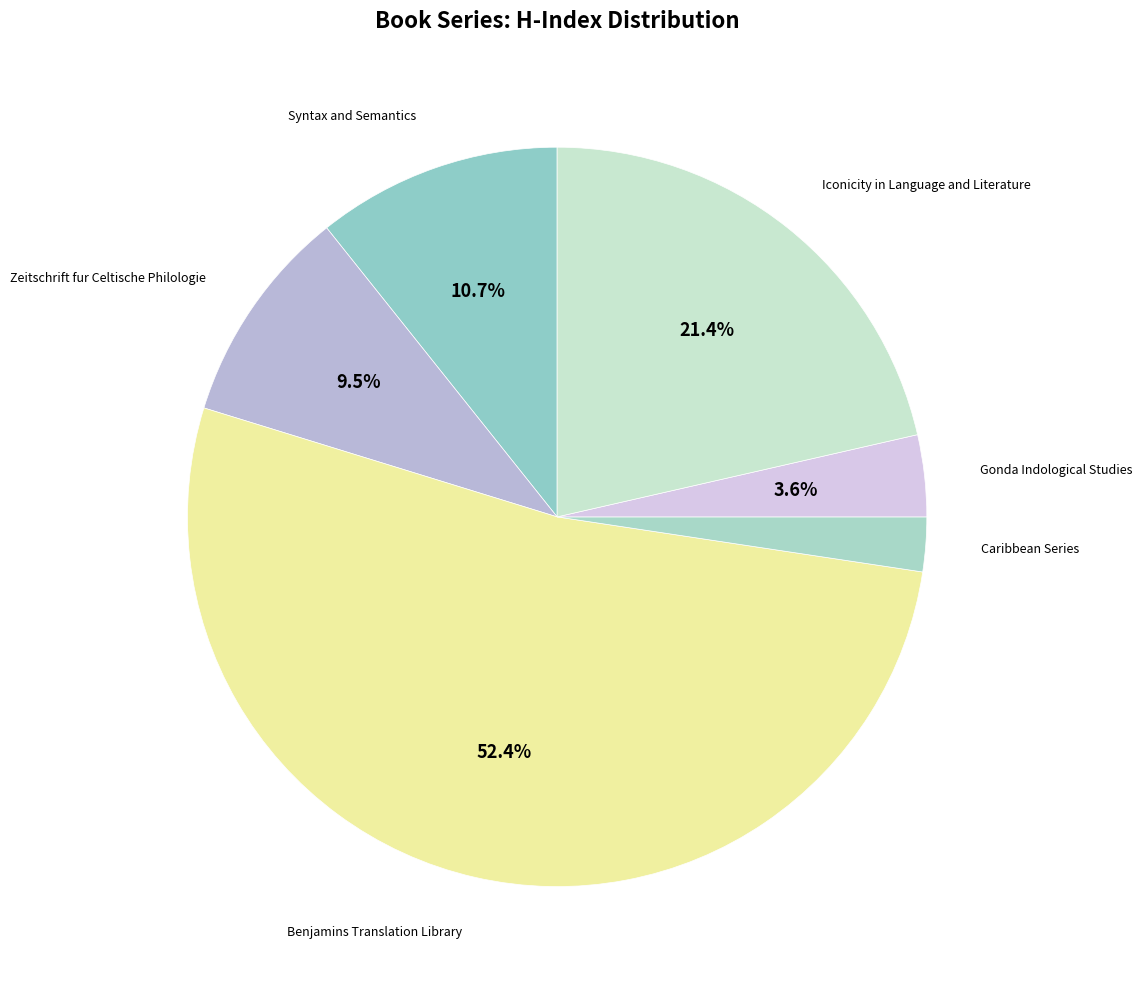

Which category has the smallest portion of the pie?

Caribbean Series